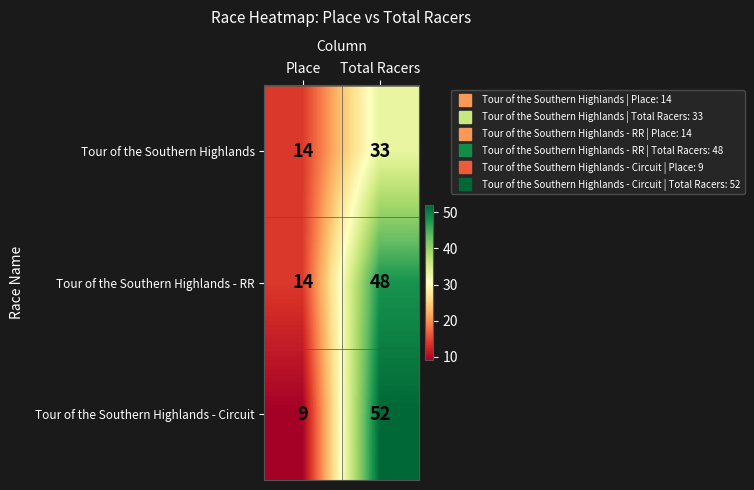

Reading left to right, extract all data points from this chart.

Tour of the Southern Highlands: Place=14	Total Racers=33
Tour of the Southern Highlands - RR: Place=14	Total Racers=48
Tour of the Southern Highlands - Circuit: Place=9	Total Racers=52